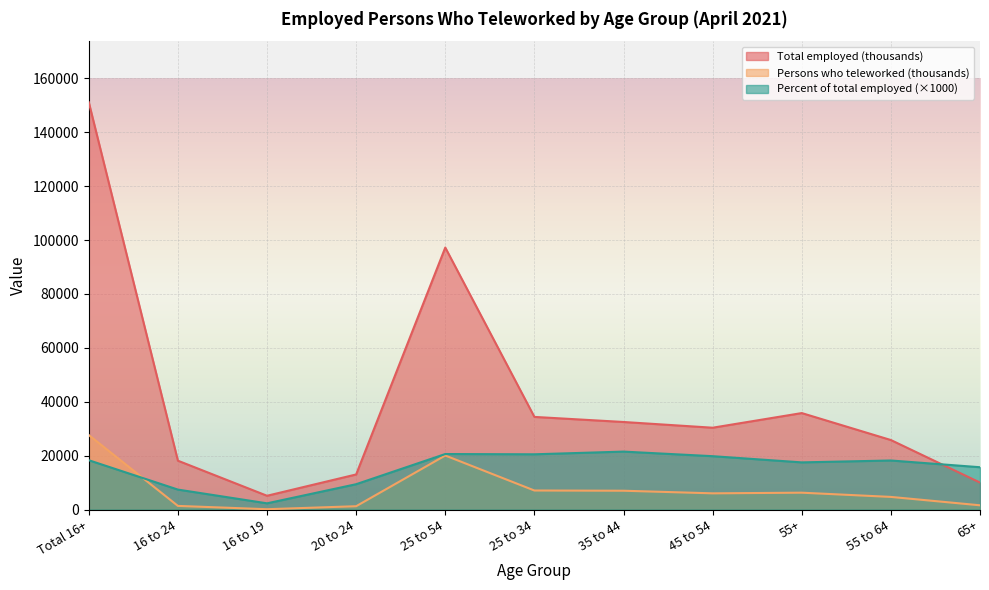

Reading left to right, transcribe all the data shown in this chart.

Total employed (thousands): 151160	18126	5108	13018	97234	34377	32491	30366	35800	25792	10008
Persons who teleworked (thousands): 27643	1344	117	1227	20048	7061	6977	6010	6251	4683	1568
Percent of total employed: 18300	7400	2300	9400	20600	20500	21500	19800	17500	18200	15700